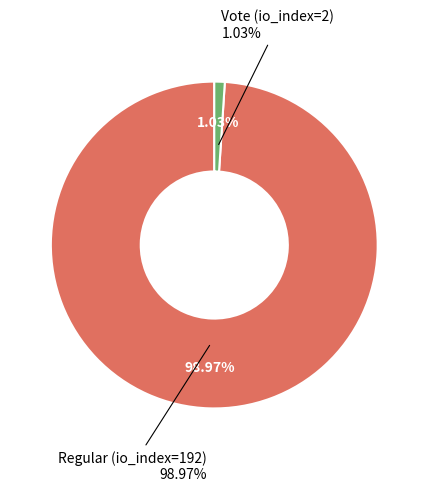

Does any single category account for the majority?

Yes